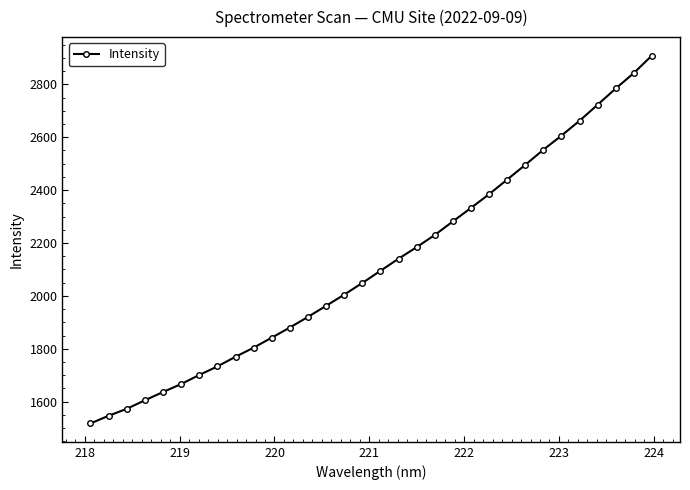

What is the sum of all values?

67871.7